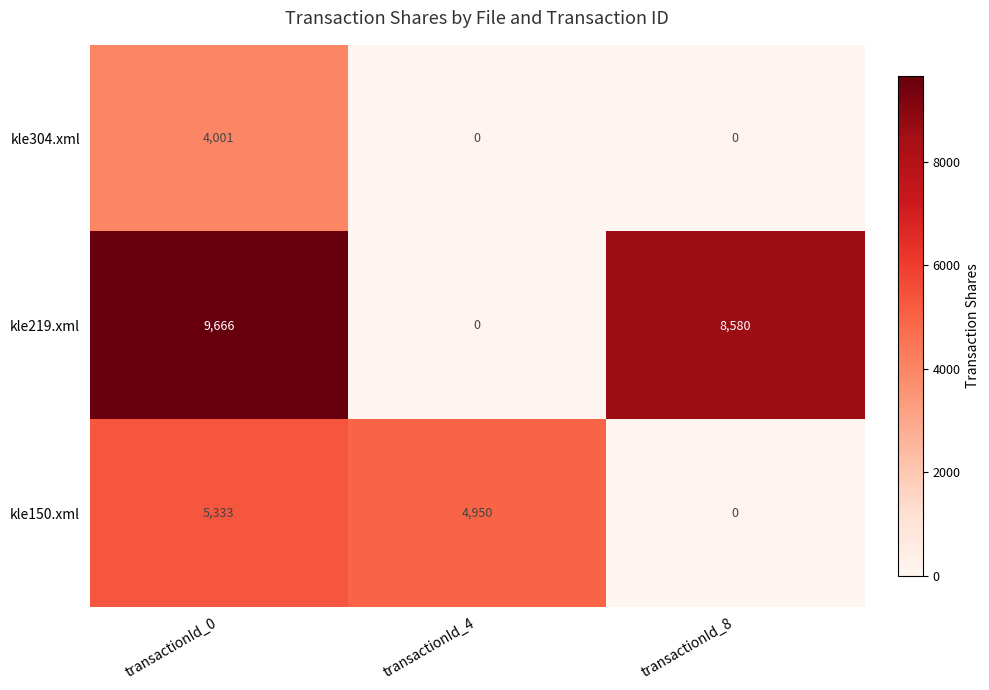

The value of kle219.xml at transactionId_0 is 9666. True or false?

True